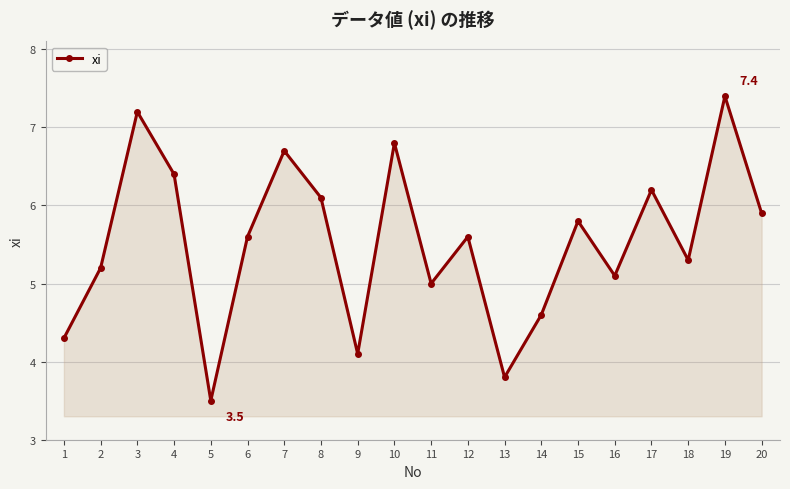

What is the minimum value shown in the chart?

3.5